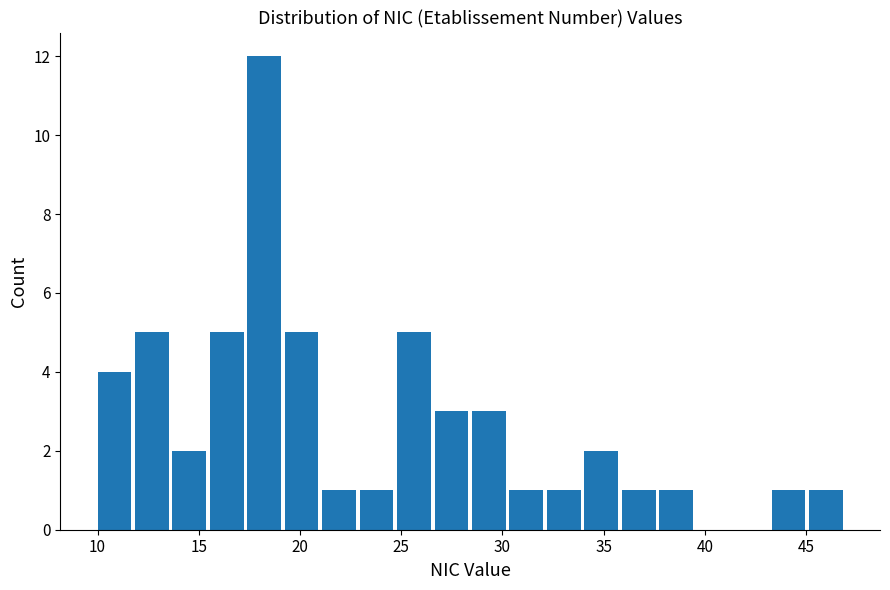

Around what value on the x-axis is the tallest bar? Give the approximate position of its centre, as read against the axis.

18.0